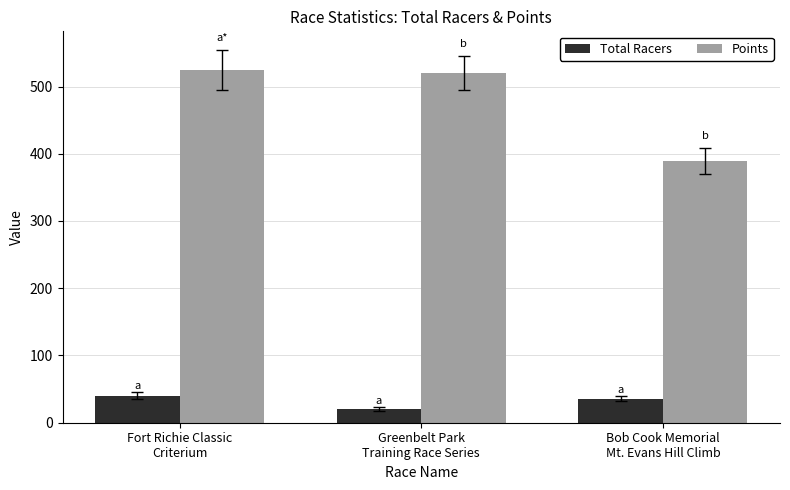

What is the smallest value displayed?

20.0